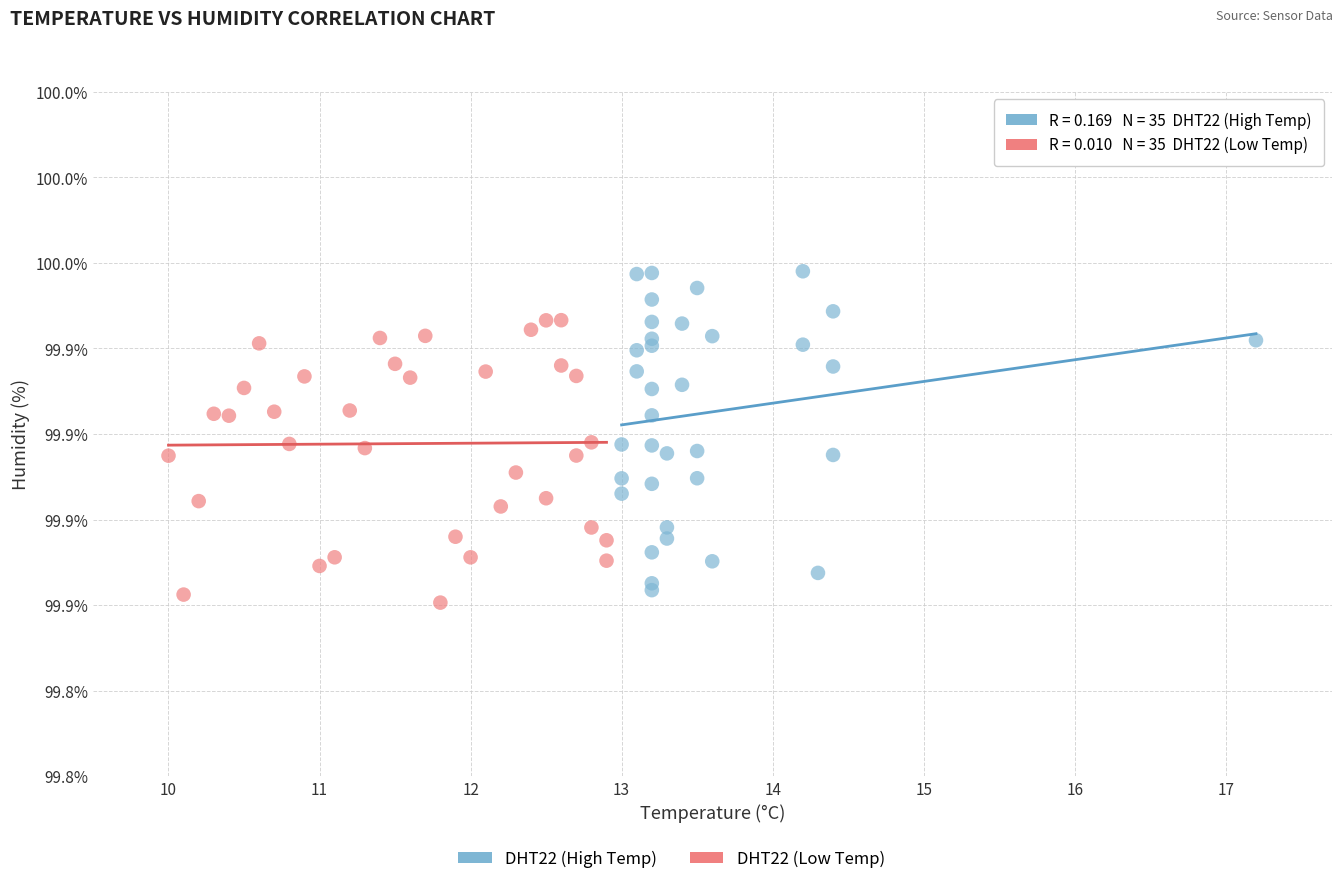

Which series reaches the minimum Y coordinate?

DHT22 (Low Temp)